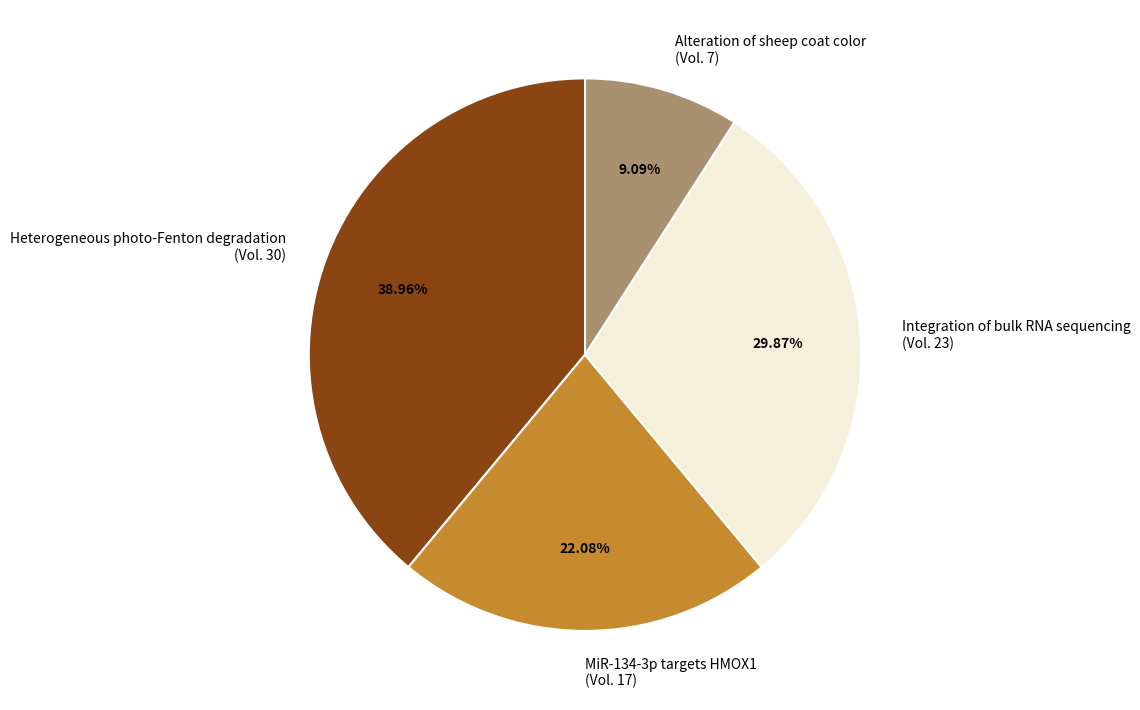

Rank the categories by value from highest to lowest.

Heterogeneous photo-Fenton degradation, Integration of bulk RNA sequencing, MiR-134-3p targets HMOX1, Alteration of sheep coat color